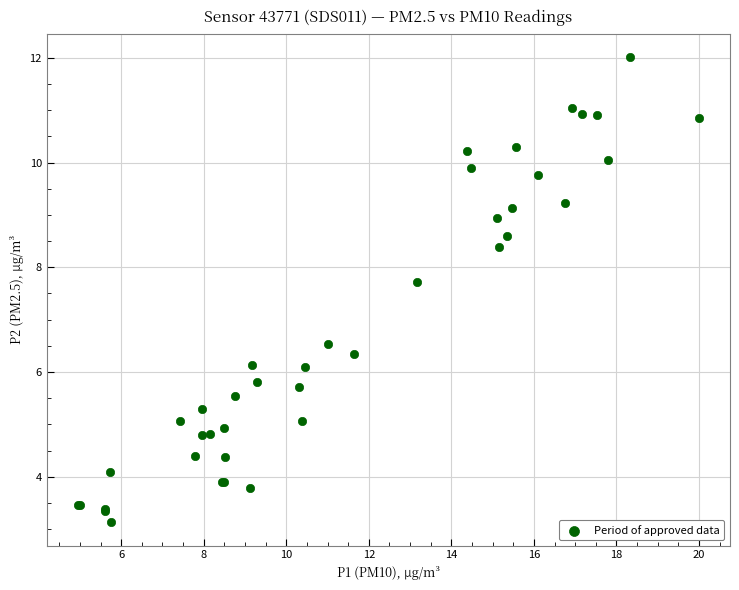

What Y value in the scatter plot is closest to 7?

6.5